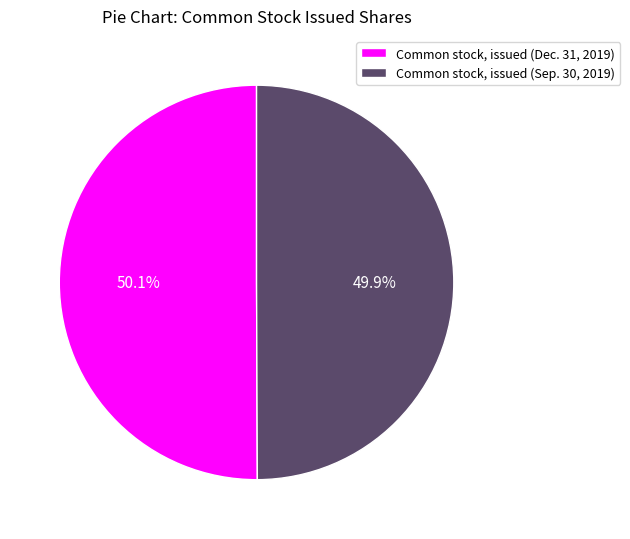

Count the number of slices in the pie.

2